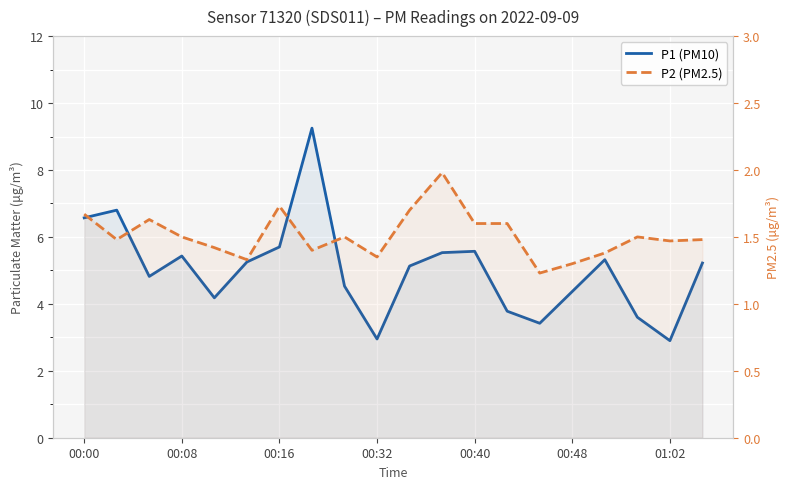

True or false: P1 (PM10) and P2 (PM2.5) cross at least once.

False